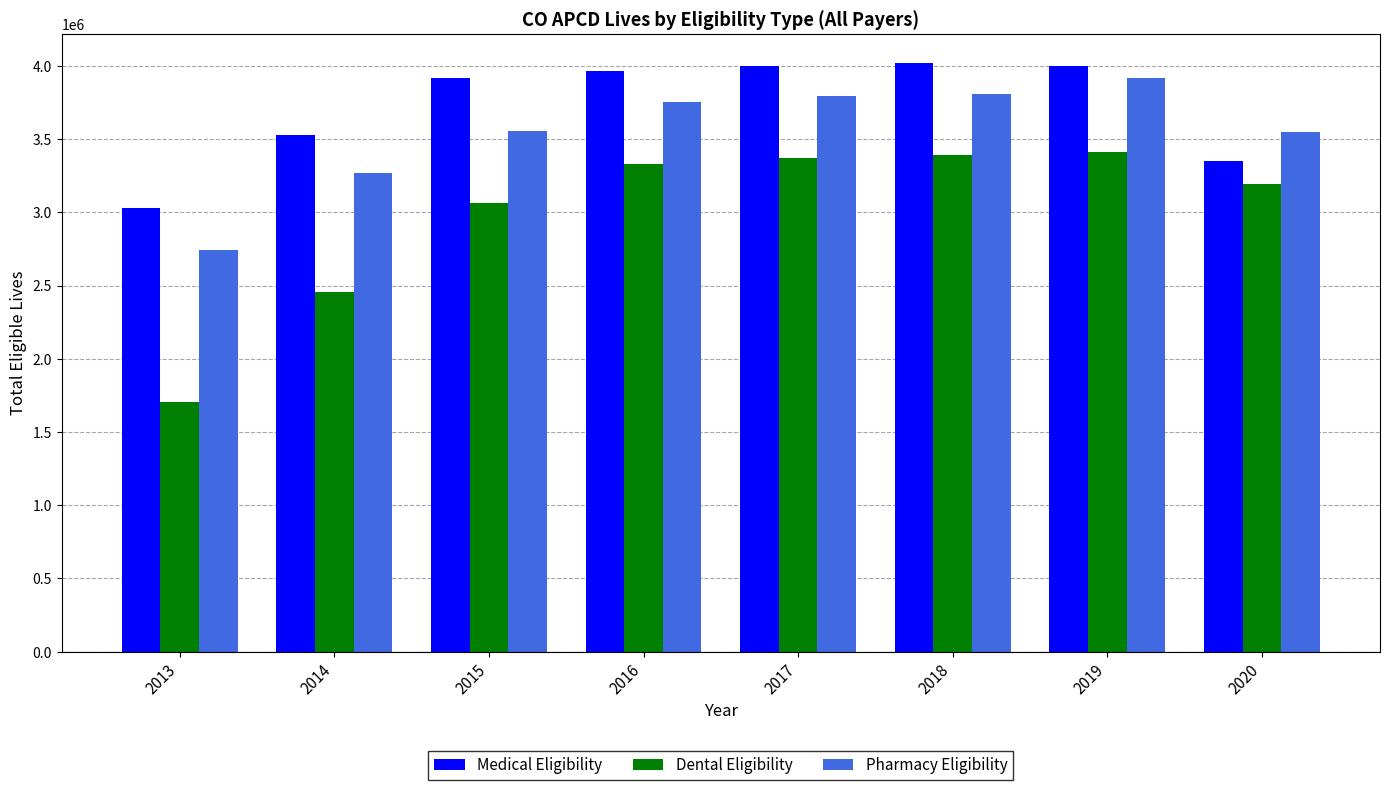

Rank the series at 2013 from highest to lowest value.

Medical Eligibility, Pharmacy Eligibility, Dental Eligibility